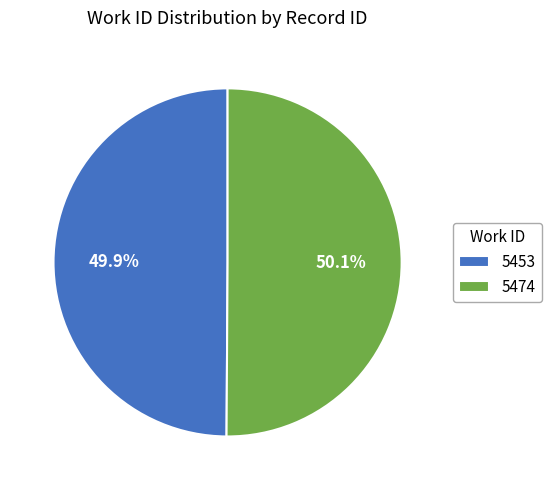

To the nearest percent, what percentage of the pie is 5453?

50%